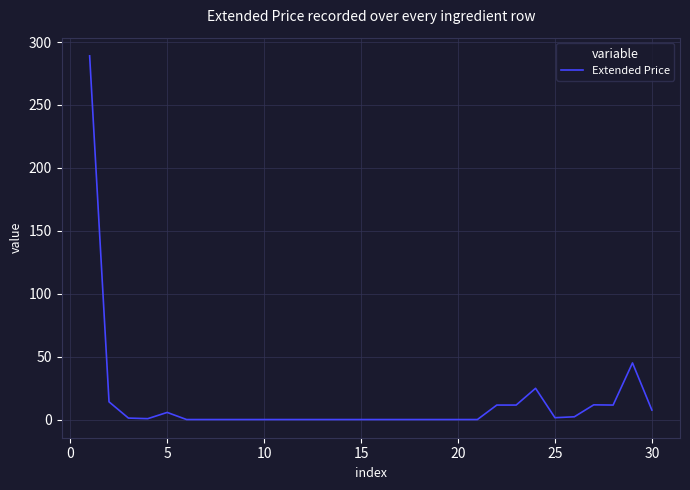

What is the difference between the maximum and minimum values?

289.0